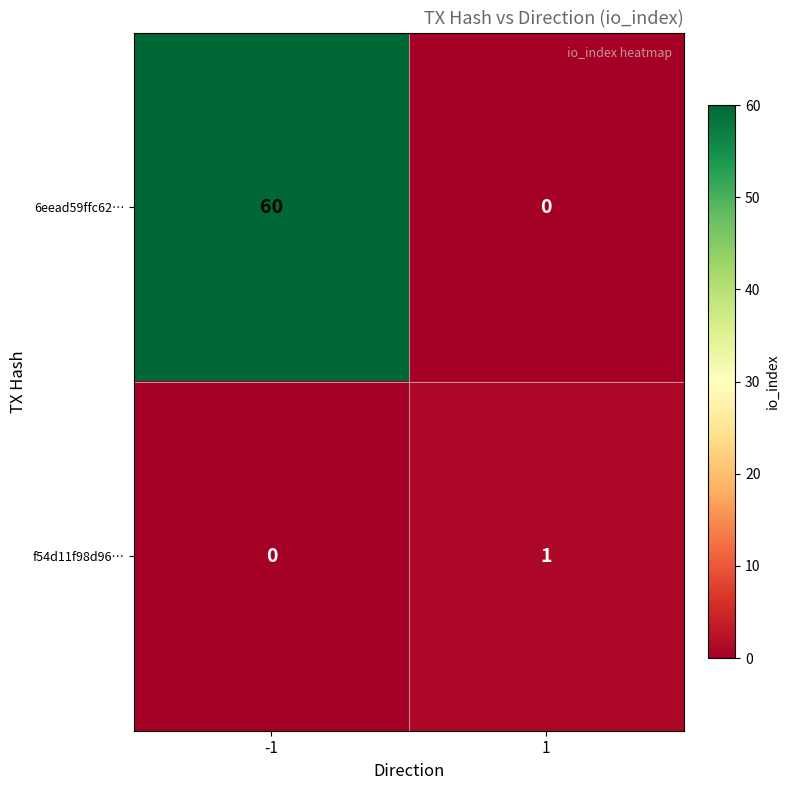

Is the value of f54d11f98d96… at -1 greater than the value of 6eead59ffc62… at -1?

No